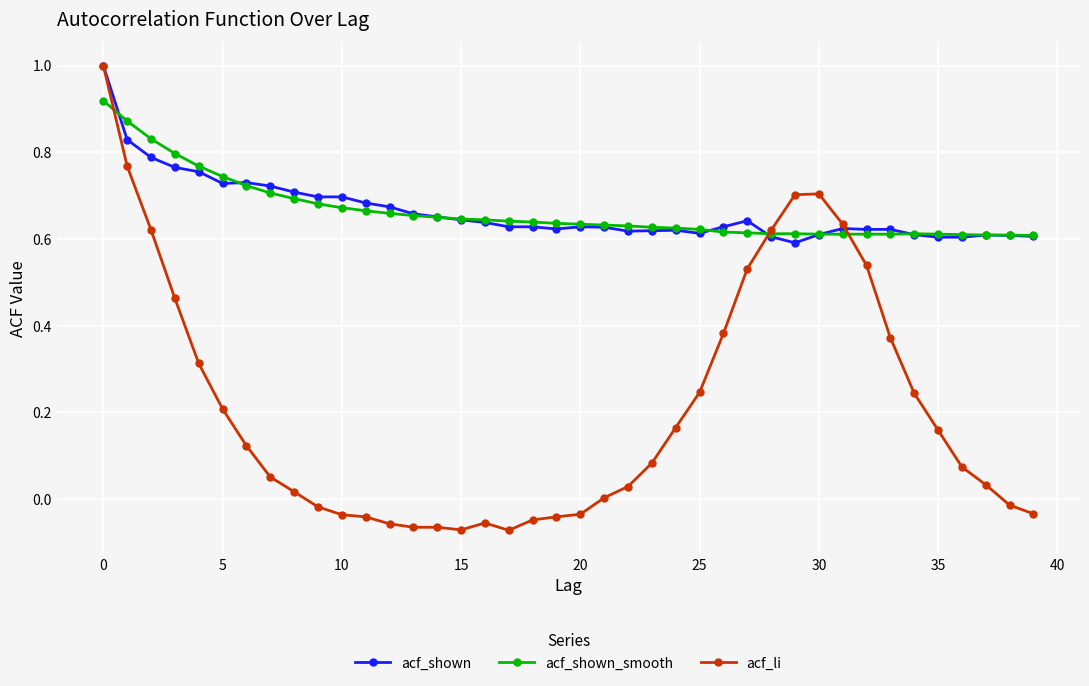

True or false: acf_shown has more than 1 points higher than both neighbors.

True